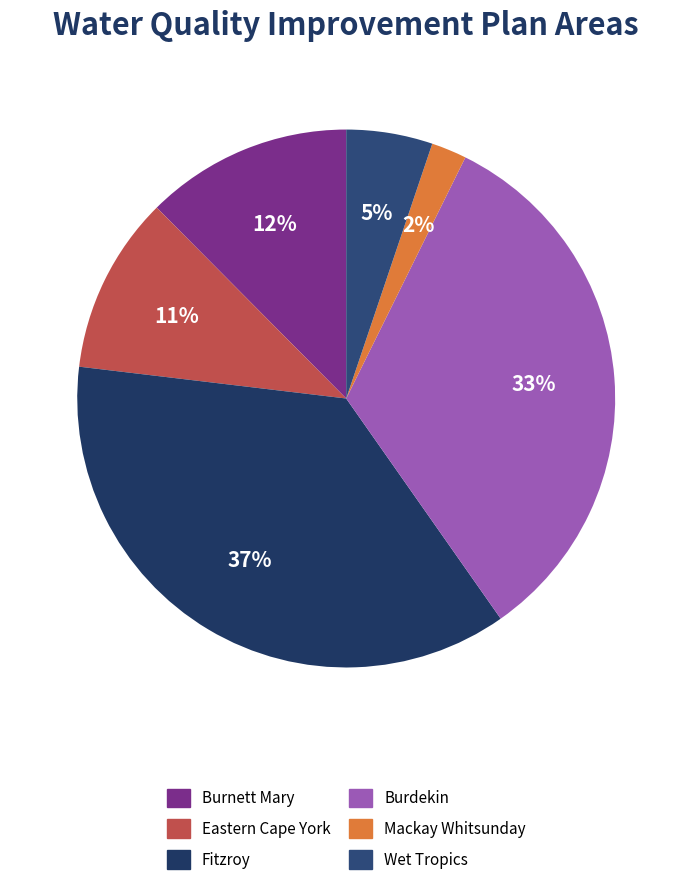

What is the smallest slice in the pie chart?

Mackay Whitsunday